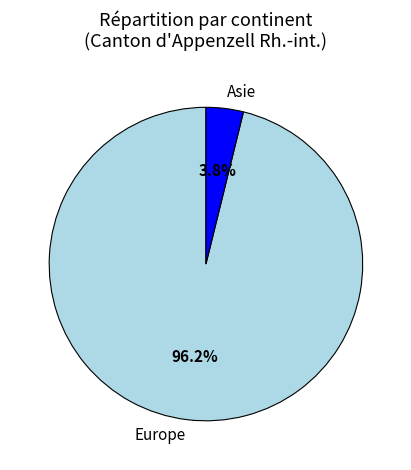

Does any single category account for the majority?

Yes